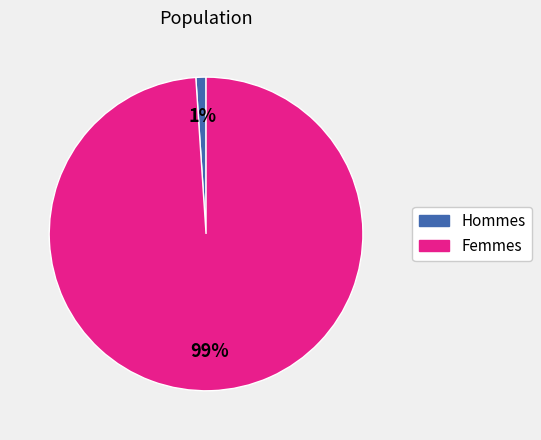

Does any single category account for the majority?

Yes